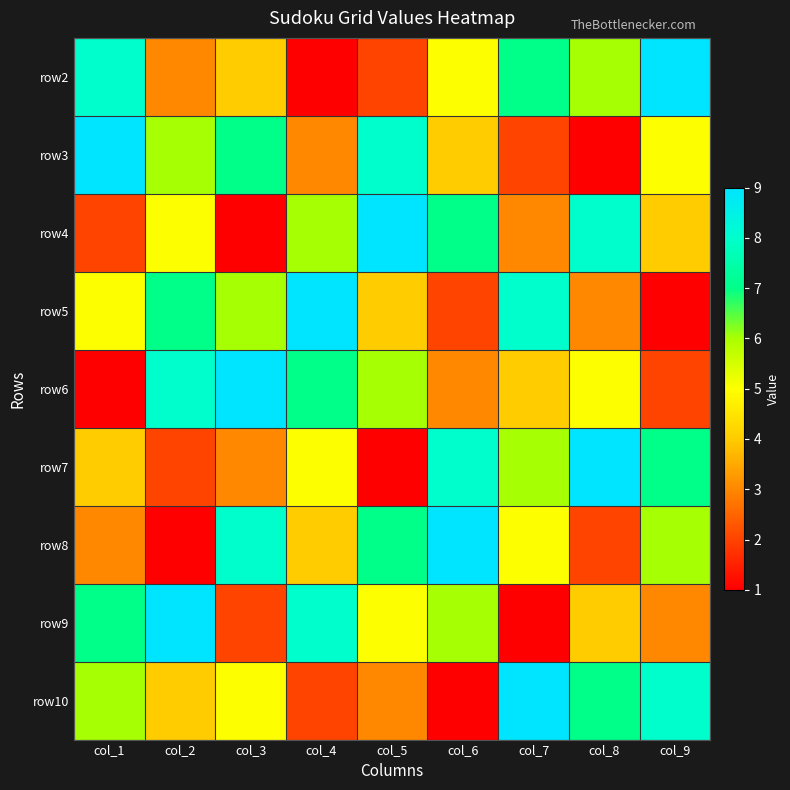

Rank the series at col_3 from lowest to highest value.

row4, row9, row7, row2, row10, row5, row3, row8, row6